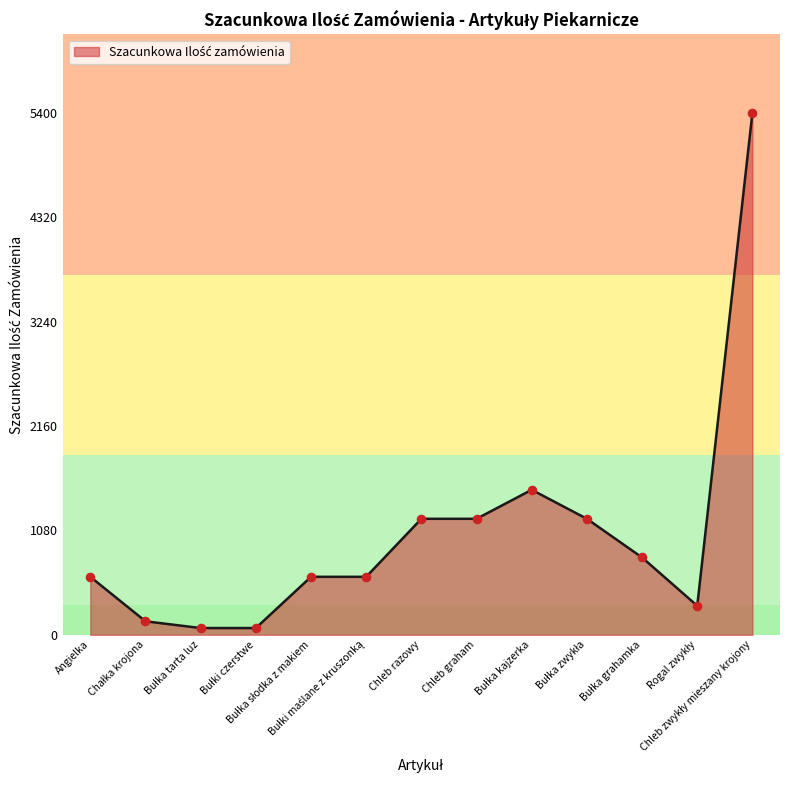

What is the difference between the maximum and minimum values?

5330